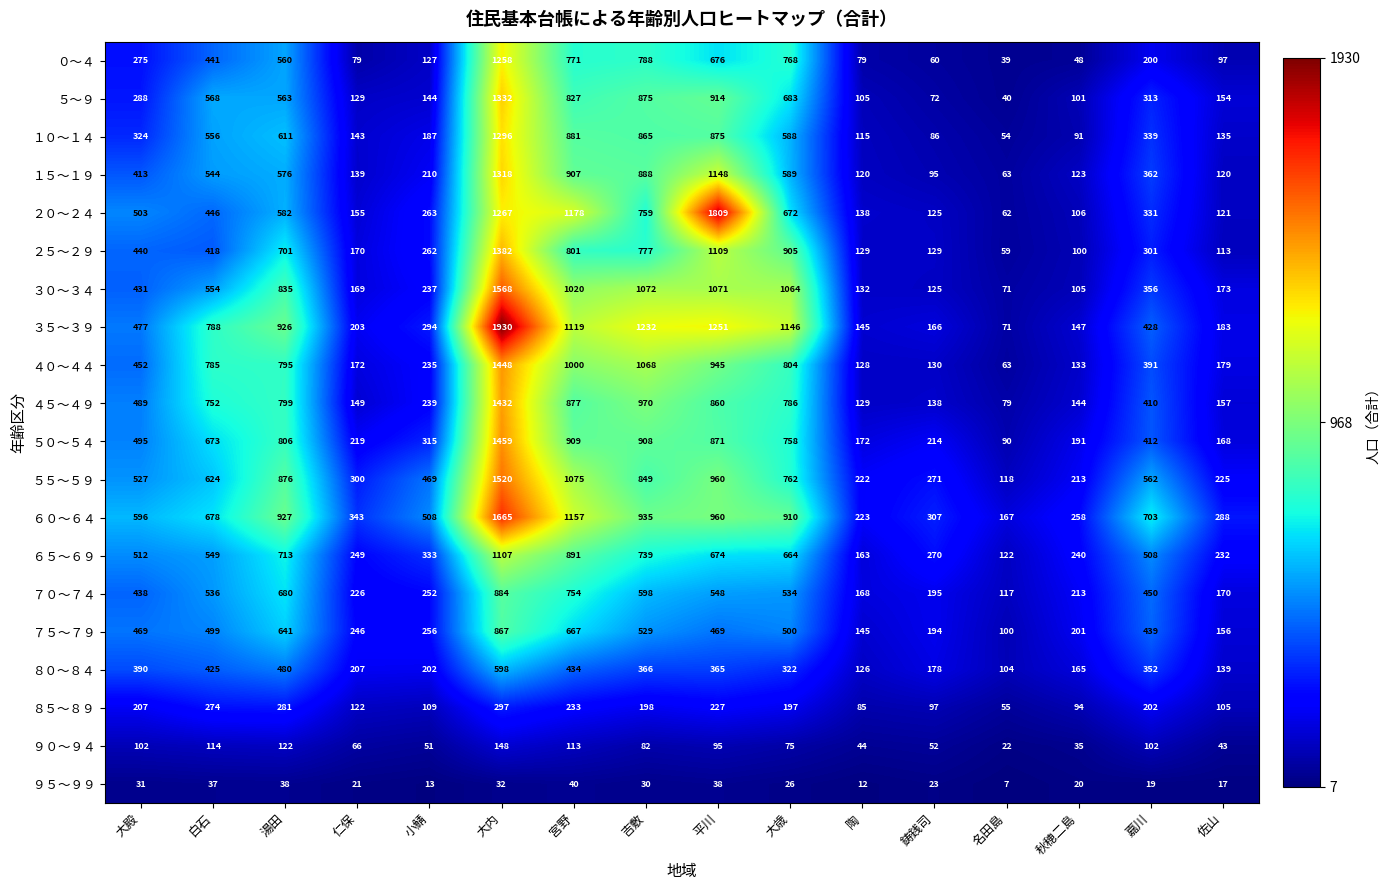

The value of ２５～２９ at 宮野 is 801. True or false?

True